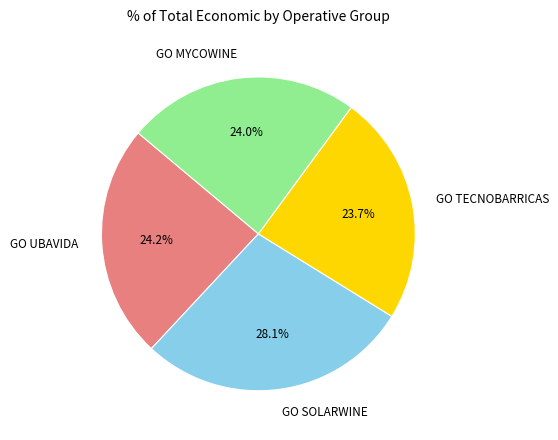

Does GO UBAVIDA account for over 50% of the chart?

No